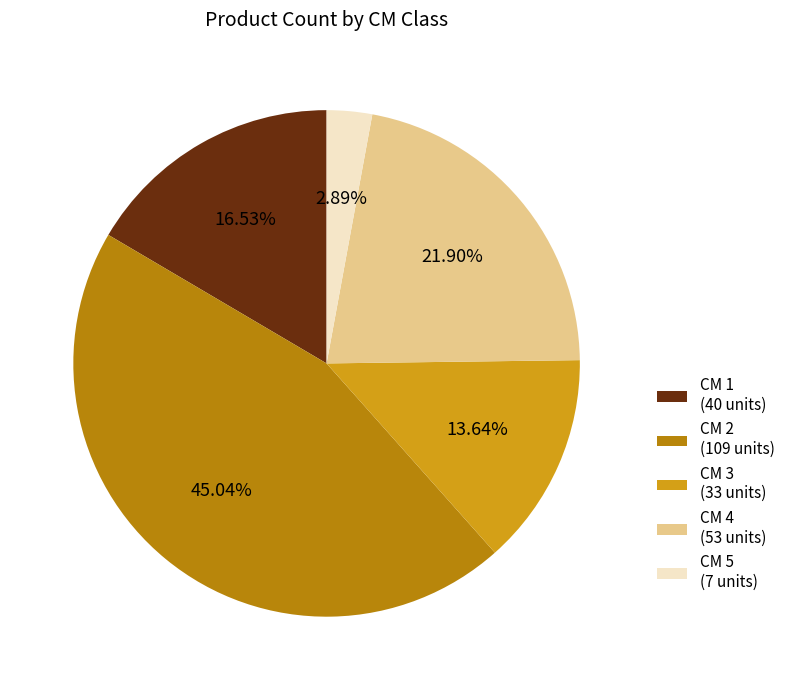

Is there any slice that represents more than half of the pie?

No